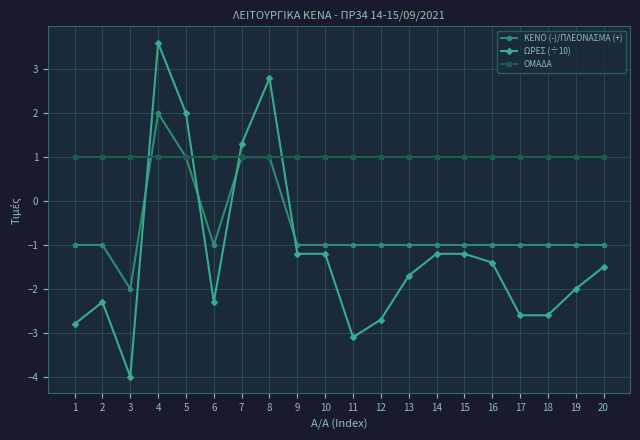

Read the ΩΡΕΣ (÷10) value at 3.

-4.0